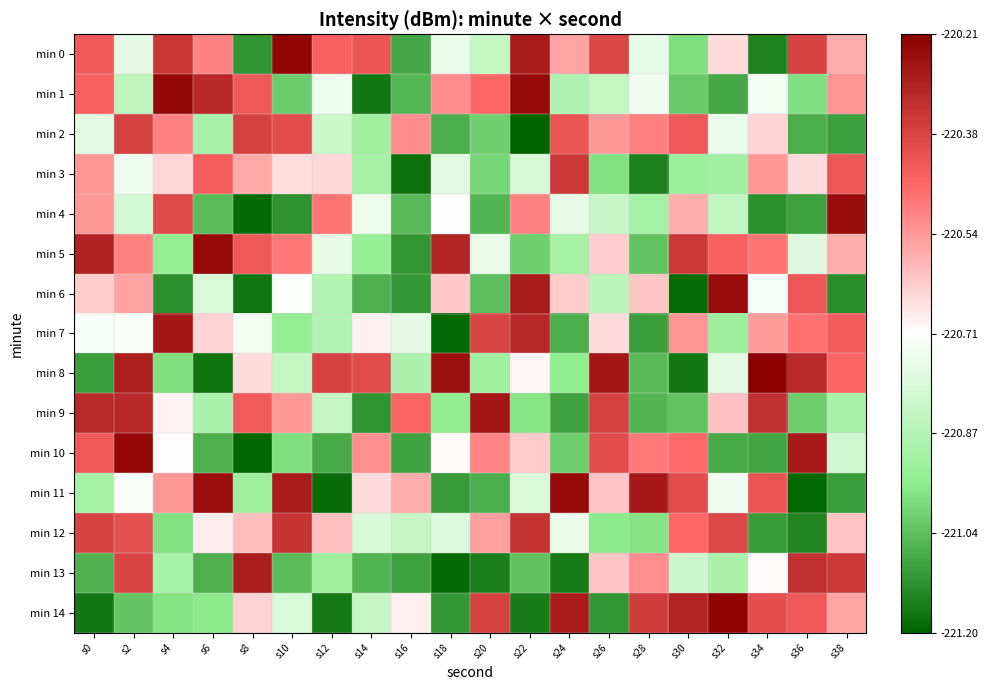

At how many categories does at least one series exceed -221?

20